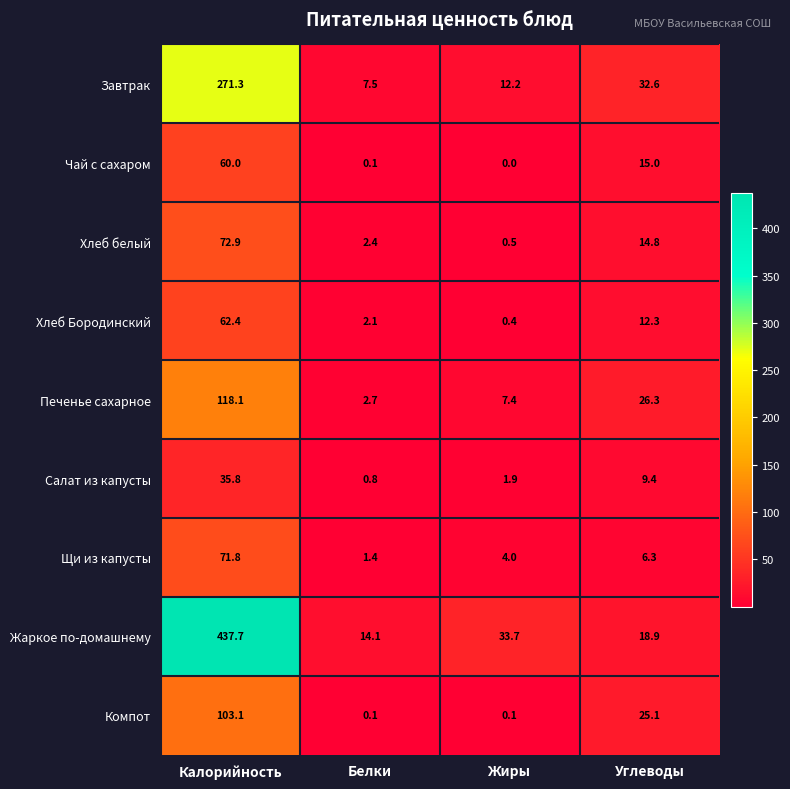

Which series has the largest range (max minus min)?

Жаркое по-домашнему